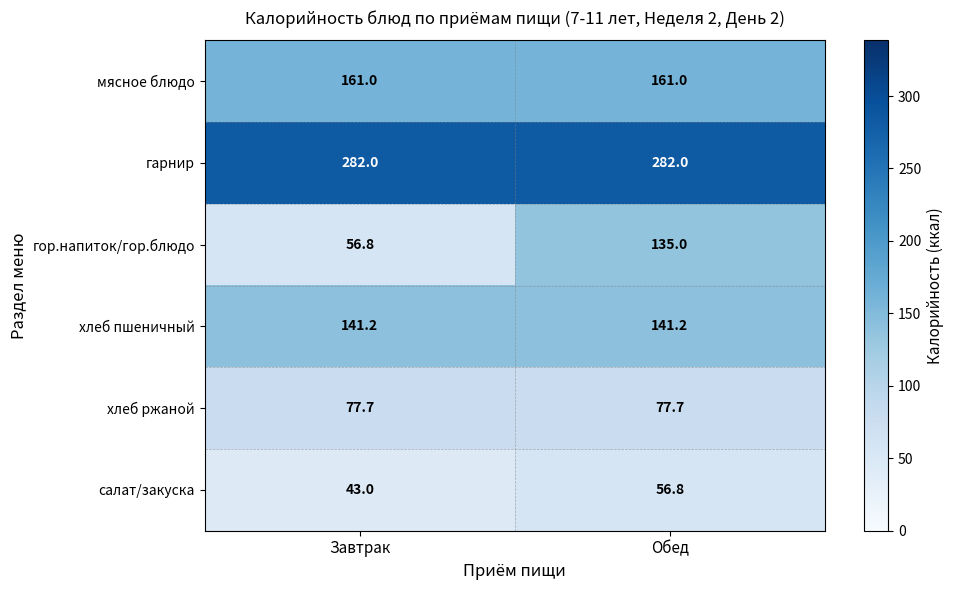

What is the difference between the maximum and minimum values in the салат/закуска series?

13.8